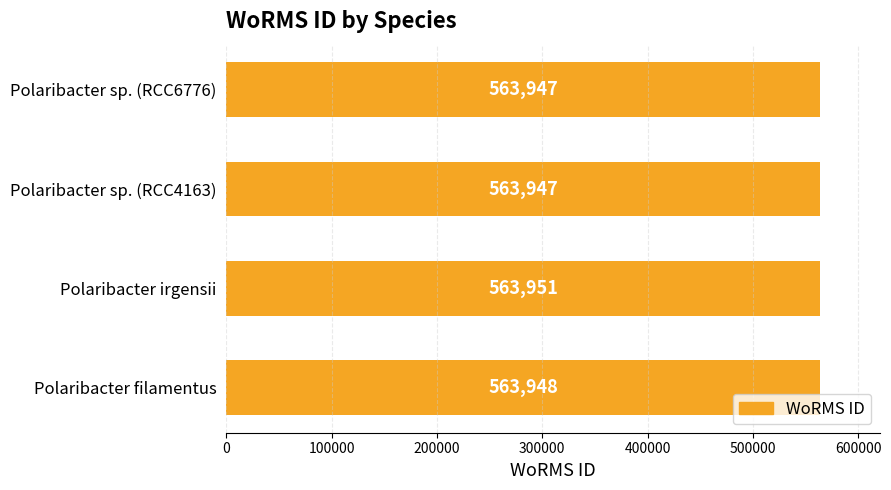

How many values are between 563947 and 563951?

4